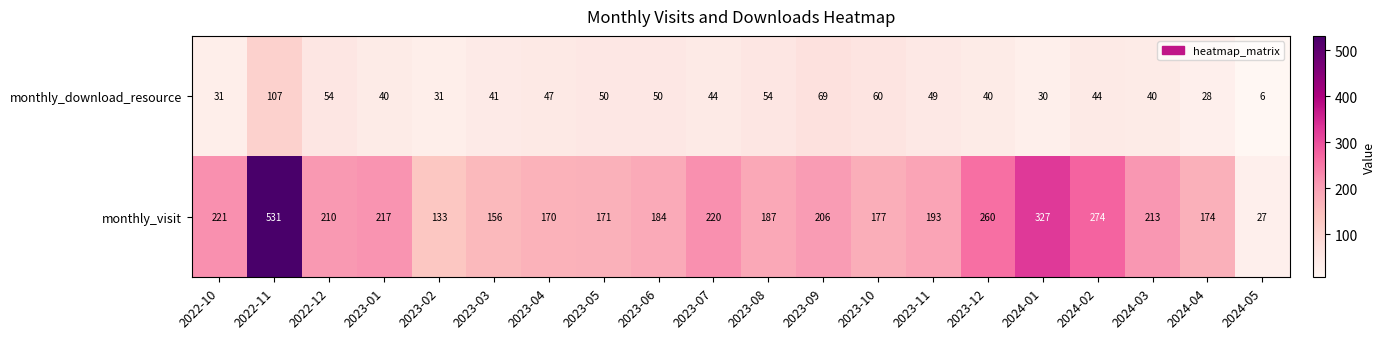

True or false: monthly_download_resource has a value of 31 at 2023-02.

True